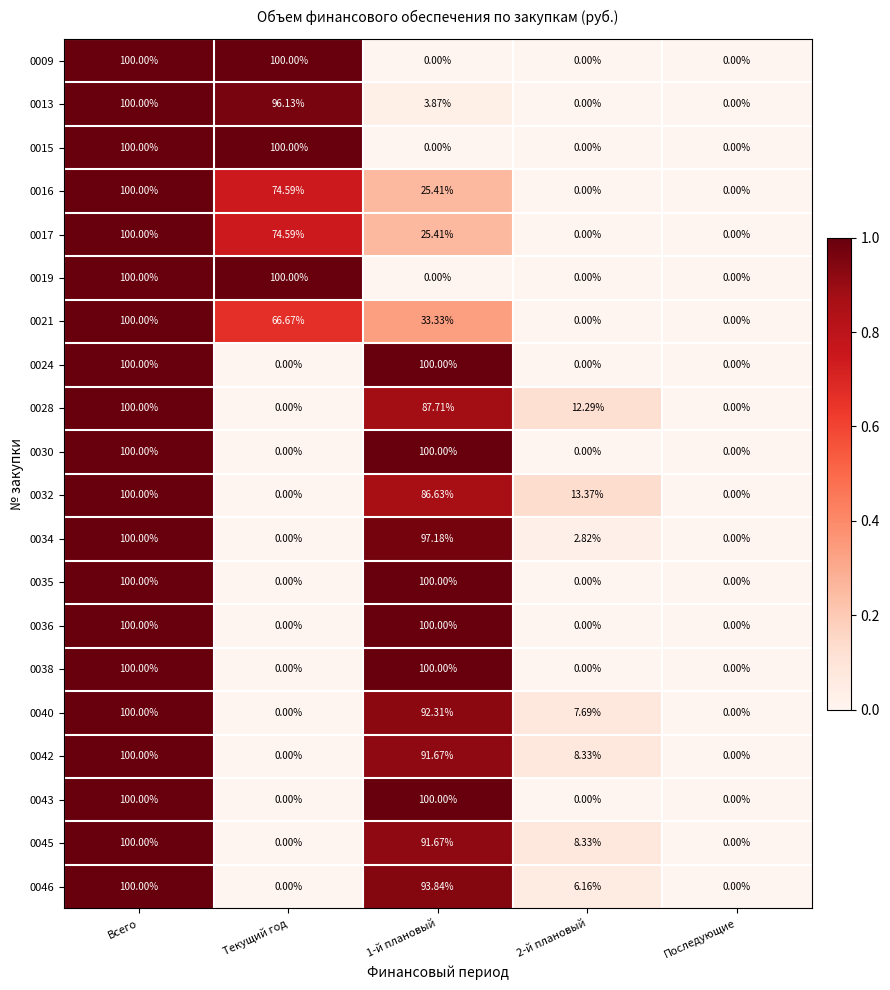

At which category is the sum across all series the highest?

Всего